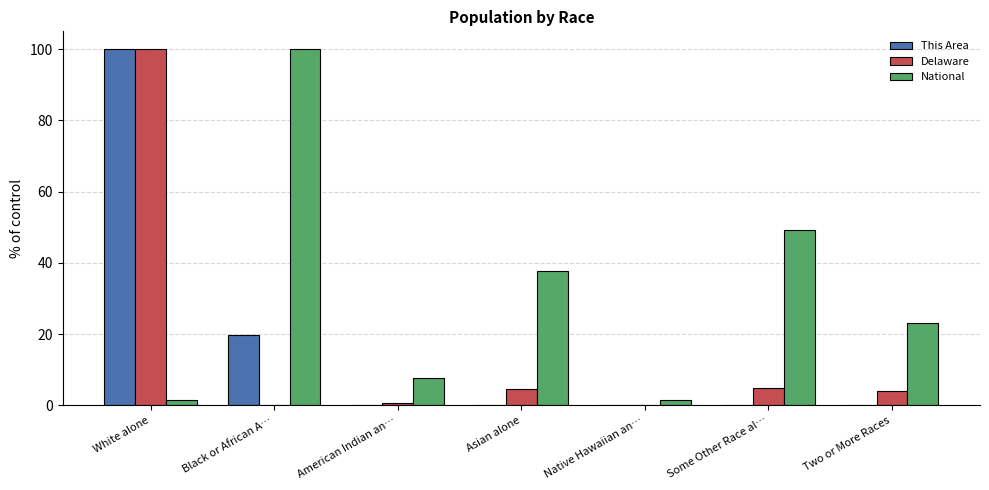

How many distinct data groups are displayed?

3